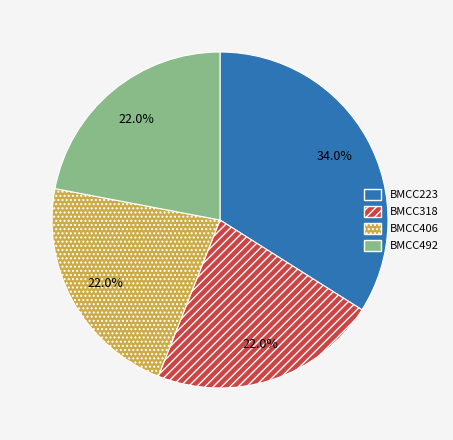

Is the sum of BMCC223 and BMCC492 greater than half?

Yes